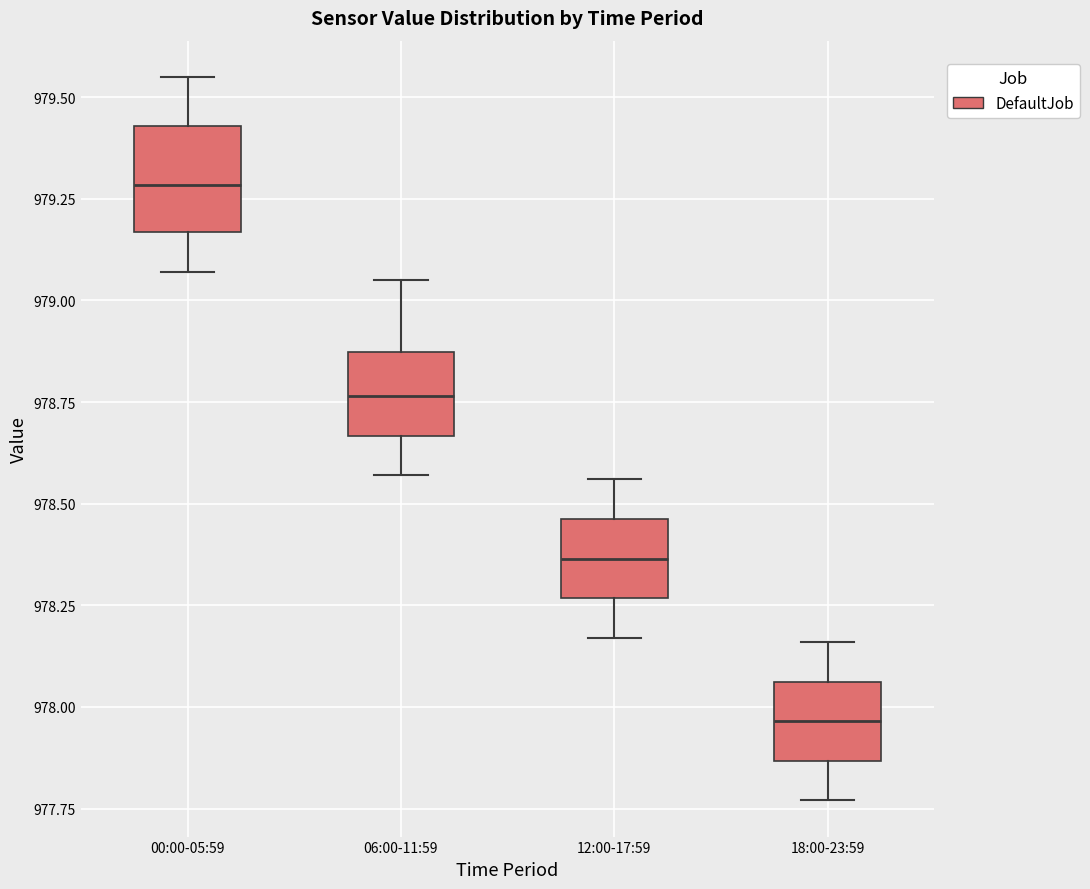

Reading left to right, read every box against the y-axis: the position of its median line, the range the box covers, and the ends of its whiskers. The values are not printed on the chart, so give them approximately, as read against the axis.

00:00-05:59: median 979.30, box 979.15 to 979.45, whiskers 979.05 to 979.55
06:00-11:59: median 978.75, box 978.65 to 978.85, whiskers 978.55 to 979.05
12:00-17:59: median 978.35, box 978.25 to 978.45, whiskers 978.15 to 978.55
18:00-23:59: median 977.95, box 977.85 to 978.05, whiskers 977.75 to 978.15